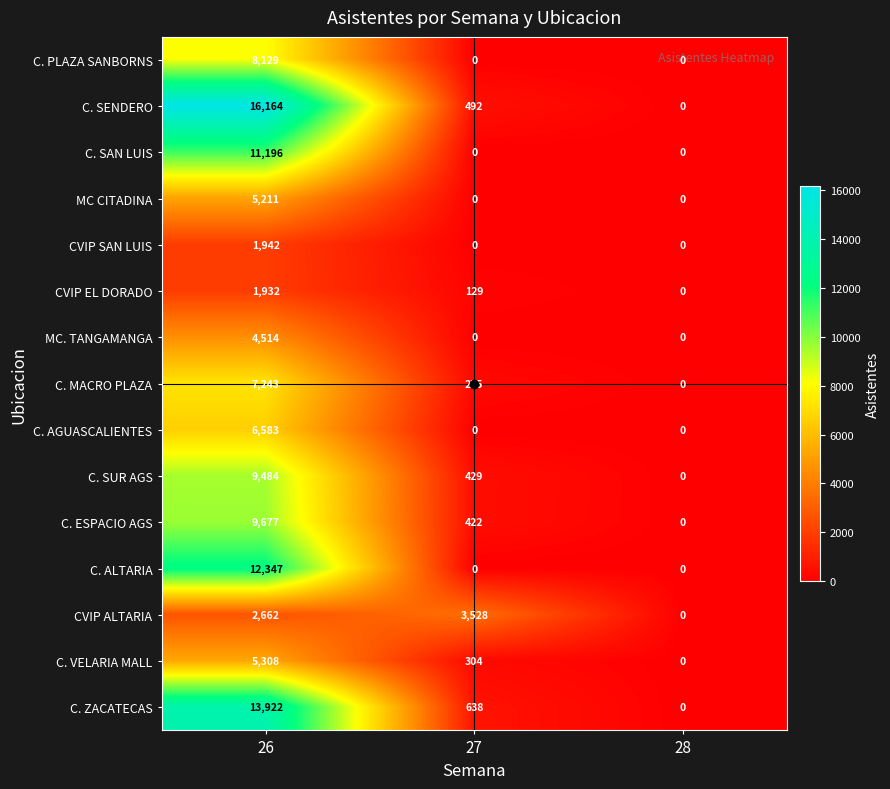

Is it true that C. SENDERO equals -9877 at 28?

False